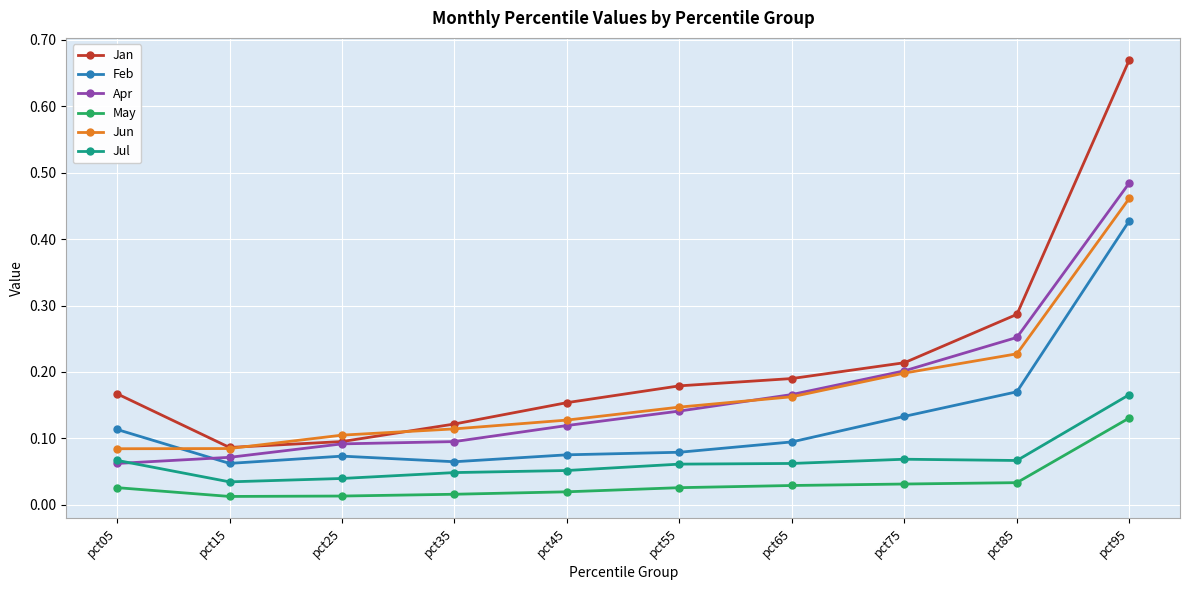

True or false: Jun has more than 0 interior local peaks.

False